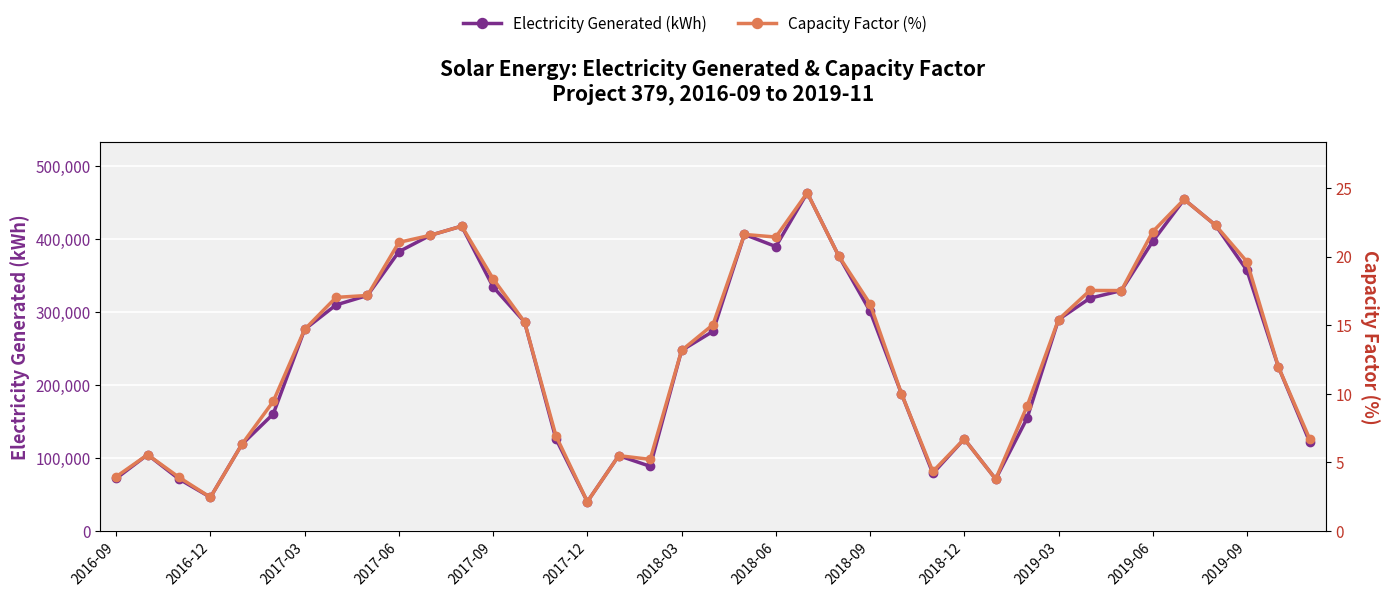

Between 17 and 2019-06, which is larger?

2019-06